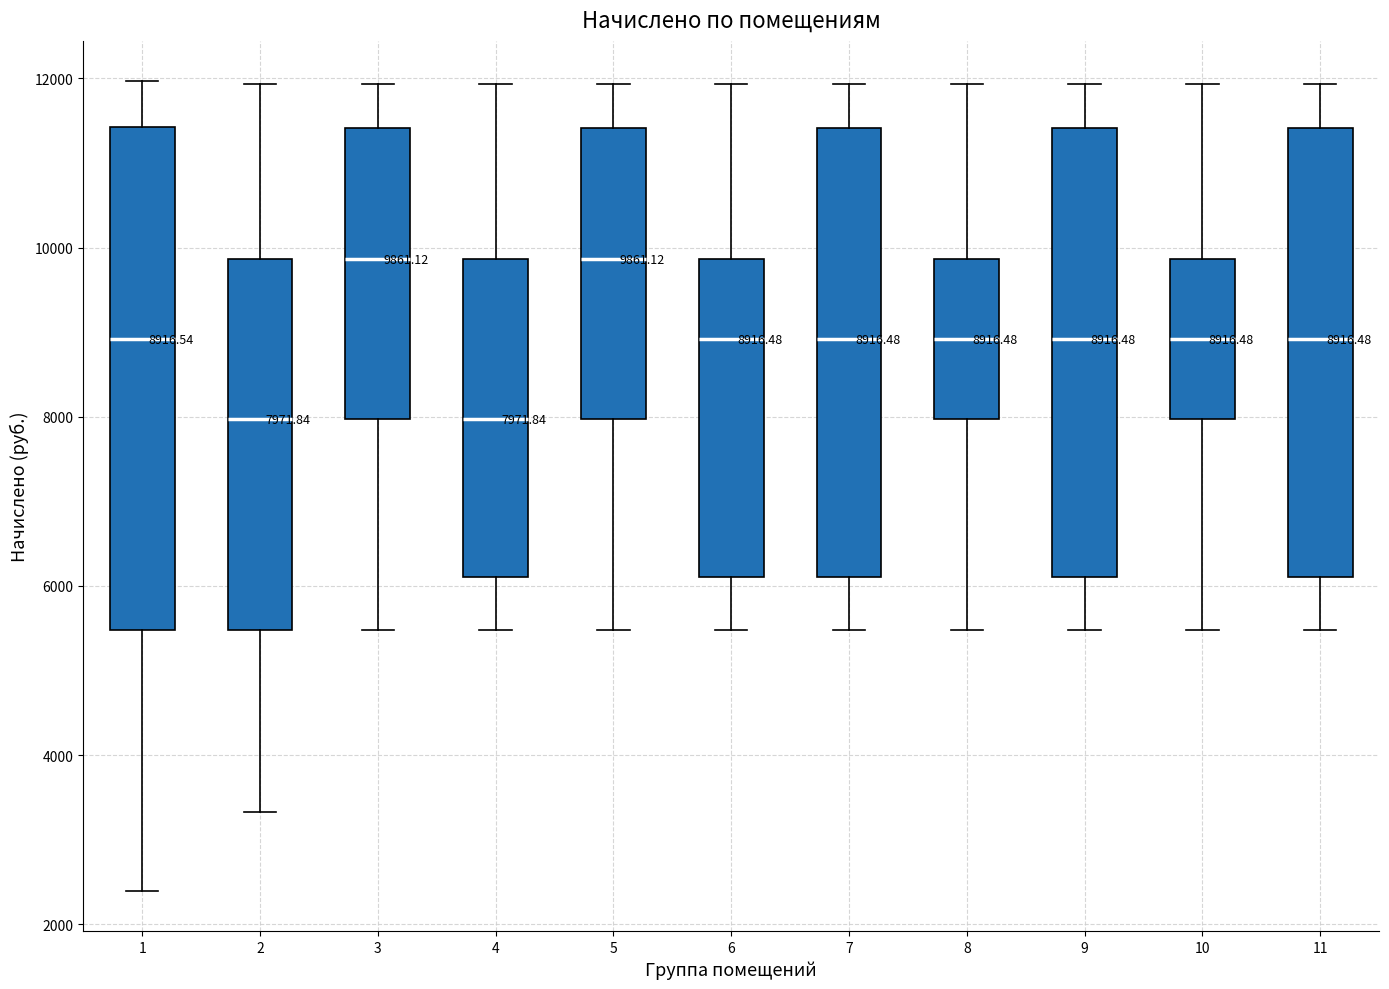

Comparing the boxes themselves (not the whiskers), which one is the tallest?

1